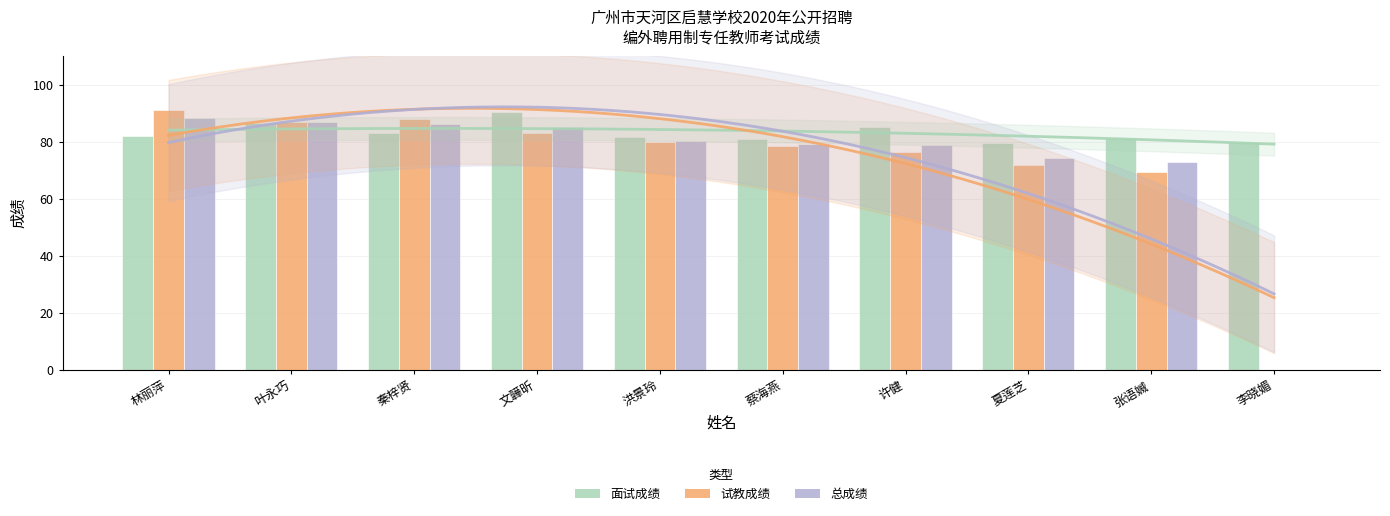

Reading left to right, what are all the values shown in this chart?

面试成绩: 林丽萍=82.1	叶永巧=86.5	秦梓贤=83.0	文韡昕=90.5	洪景玲=81.5	蔡海燕=81.1	许健=85.0	夏莲芝=79.6	张语媙=81.3	李晓媚=79.9
试教成绩: 林丽萍=91.0	叶永巧=87.0	秦梓贤=87.8	文韡昕=83.0	洪景玲=79.8	蔡海燕=78.4	许健=76.3	夏莲芝=71.8	张语媙=69.4	李晓媚=0.0
总成绩: 林丽萍=88.3	叶永巧=86.8	秦梓贤=86.4	文韡昕=85.2	洪景玲=80.3	蔡海燕=79.2	许健=78.9	夏莲芝=74.1	张语媙=73.0	李晓媚=0.0